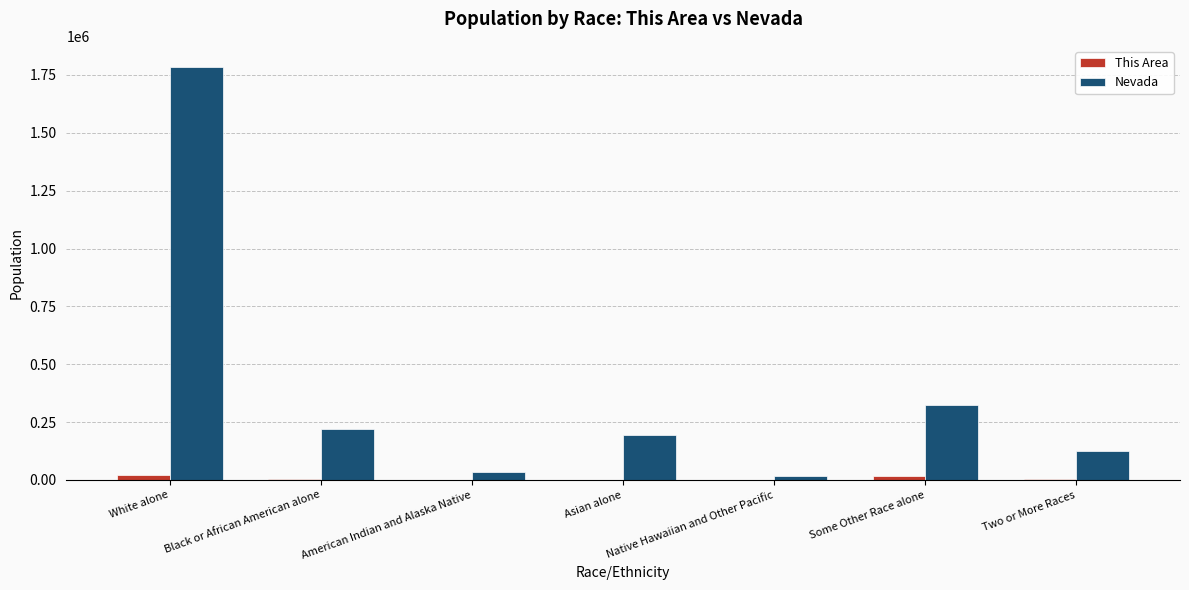

Which series has the widest spread of values?

Nevada